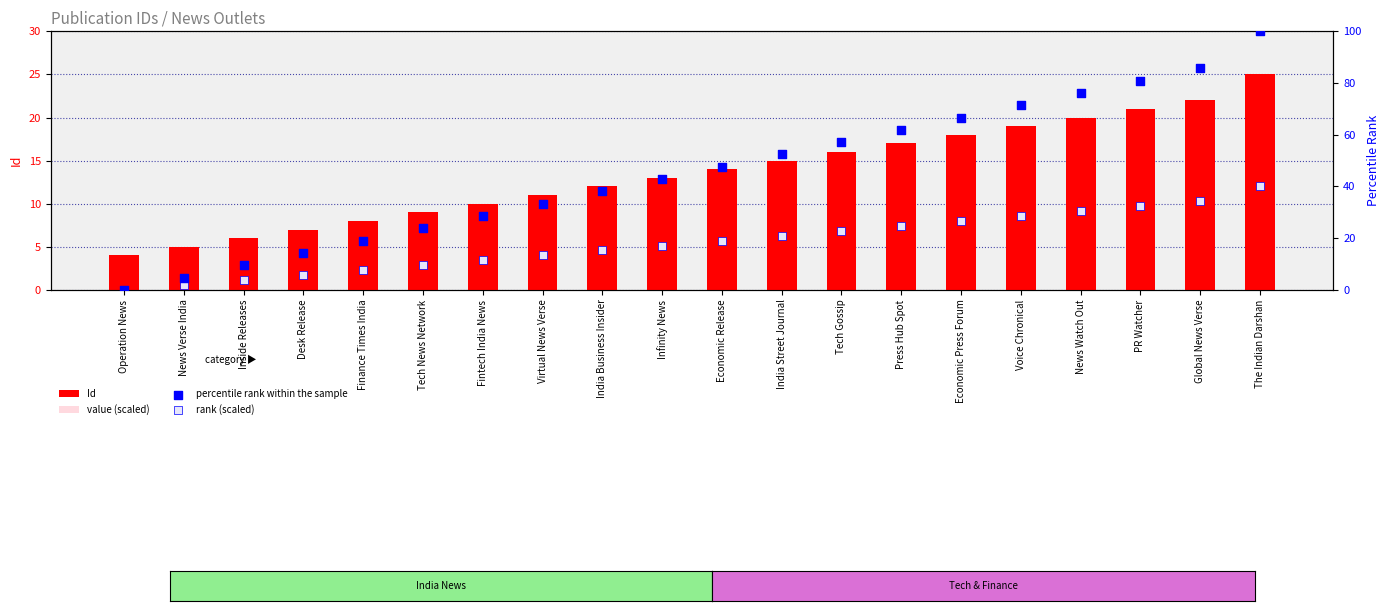

Which series has the largest total across all categories?

percentile rank within the sample